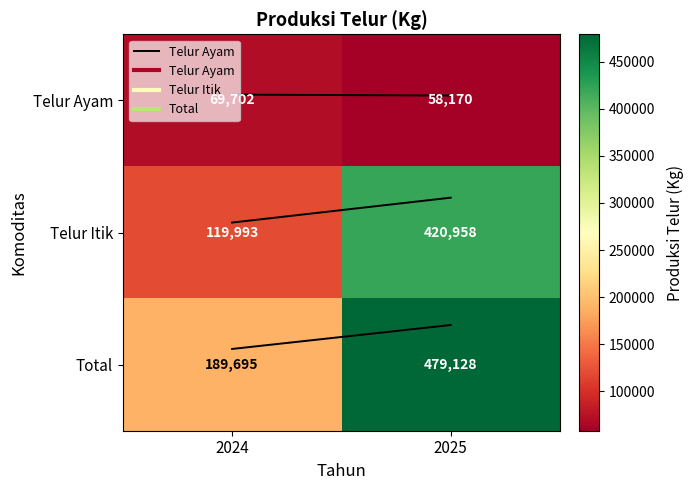

Is it true that Telur Ayam equals 23221 at 2024?

False